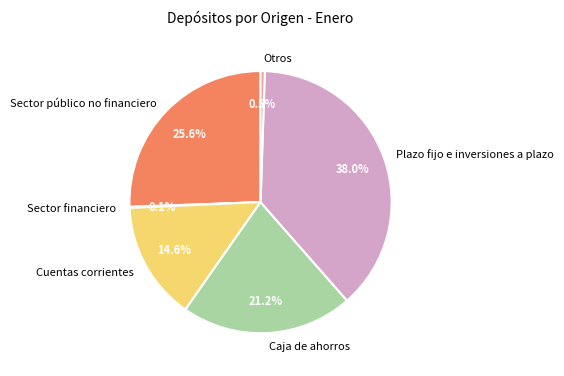

True or false: Sector público no financiero accounts for 26% of the total.

True